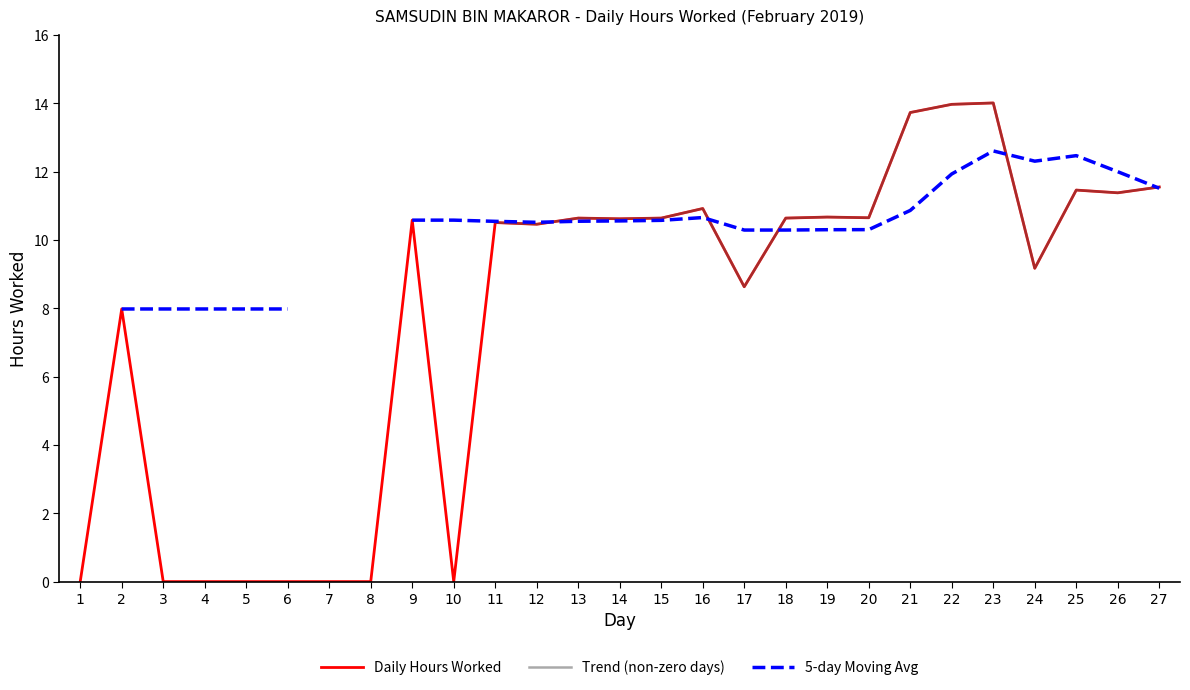

In Daily Hours Worked, how many points are lower than both neighbors (excluding endpoints)?

7